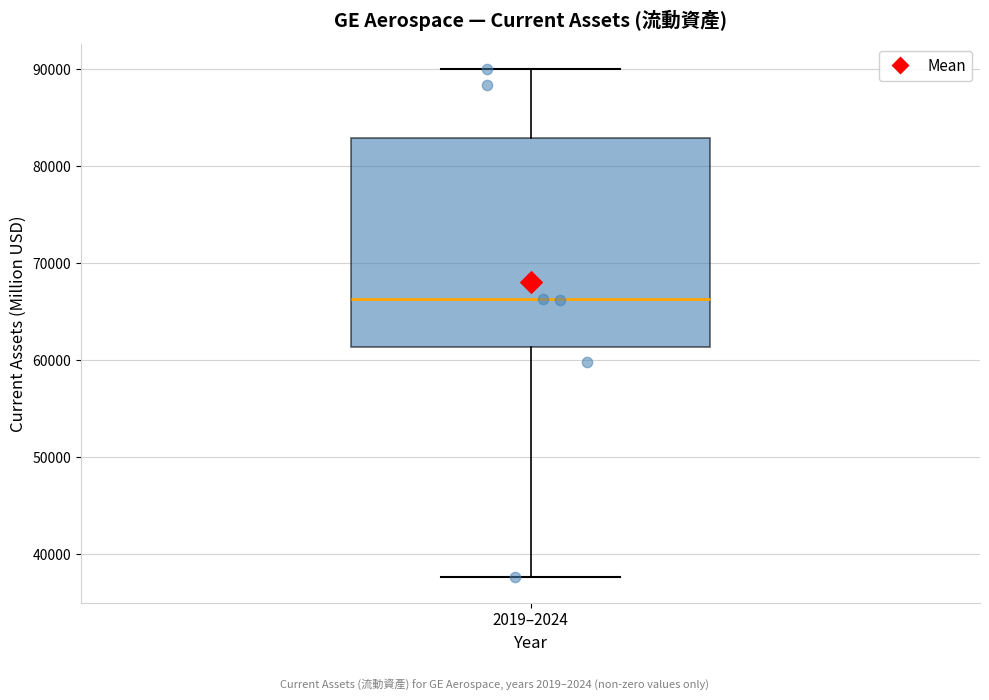

Read this box plot against the y-axis: the position of the median line, the range covered by the box, and the ends of both whiskers. The values are not printed on the chart, so give them approximately, as read against the axis.

median 66000, box 61000 to 83000, whiskers 38000 to 90000